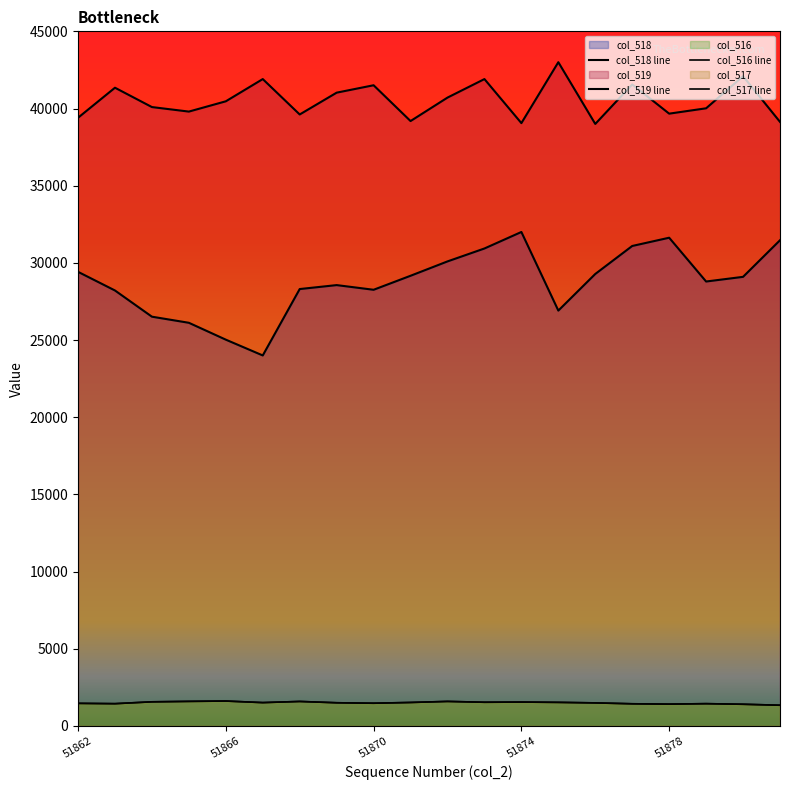

Which series has the largest total across all categories?

col_519